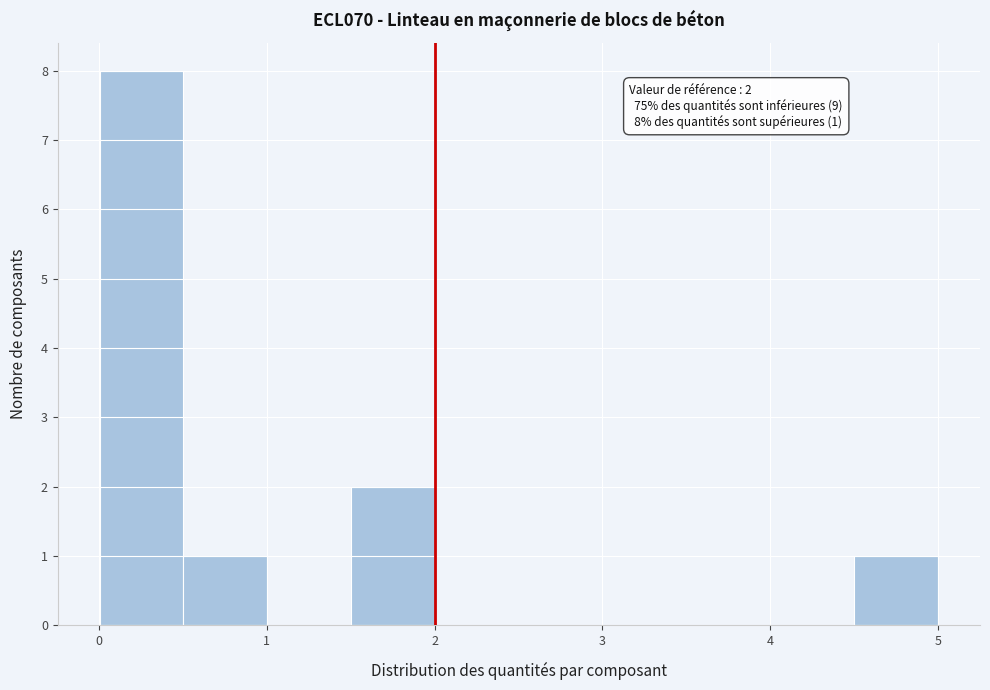

Over which range of the x-axis is the bar tallest?

0.0 to 0.5